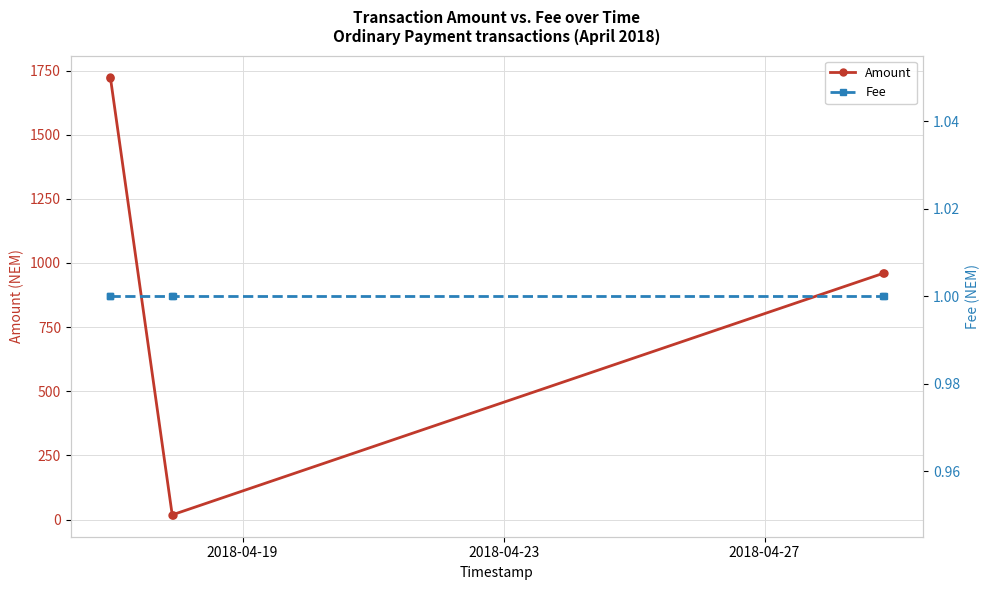

True or false: Amount has more than 1 points higher than both neighbors.

False